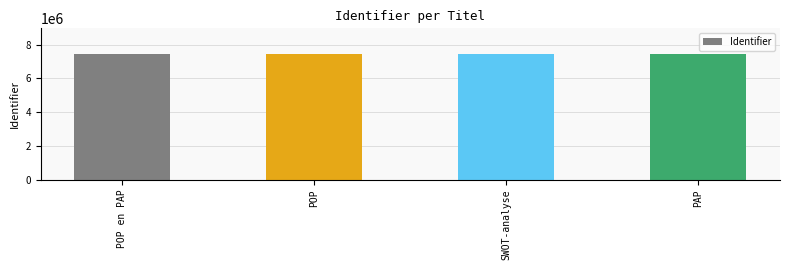

How many bars are there in total?

4